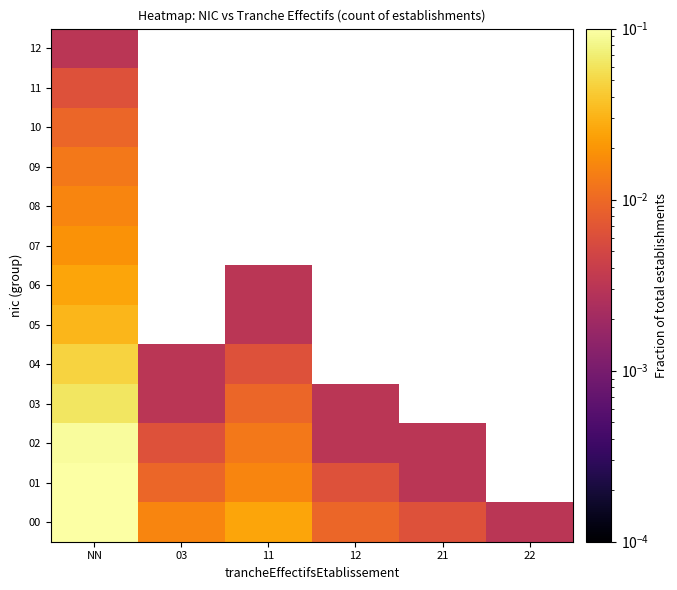

What is the spread (max minus min) of values at NN?

0.4